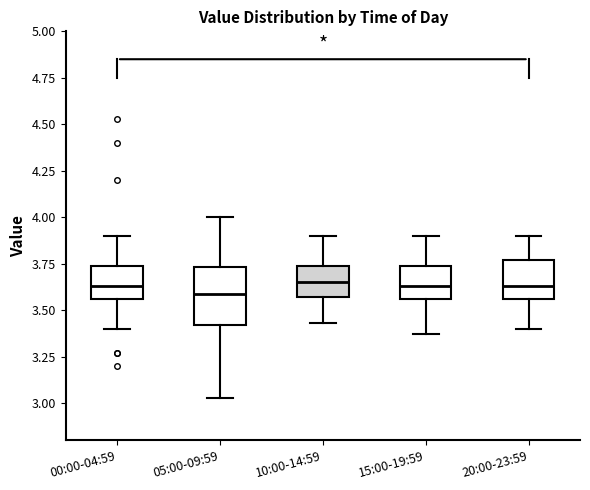

Reading left to right, read every box against the y-axis: the position of its median line, the range the box covers, and the ends of its whiskers. The values are not printed on the chart, so give them approximately, as read against the axis.

00:00-04:59: median 3.65, box 3.55 to 3.75, whiskers 3.40 to 3.90
05:00-09:59: median 3.60, box 3.40 to 3.75, whiskers 3.05 to 4.00
10:00-14:59: median 3.65, box 3.55 to 3.75, whiskers 3.45 to 3.90
15:00-19:59: median 3.65, box 3.55 to 3.75, whiskers 3.35 to 3.90
20:00-23:59: median 3.65, box 3.55 to 3.75, whiskers 3.40 to 3.90